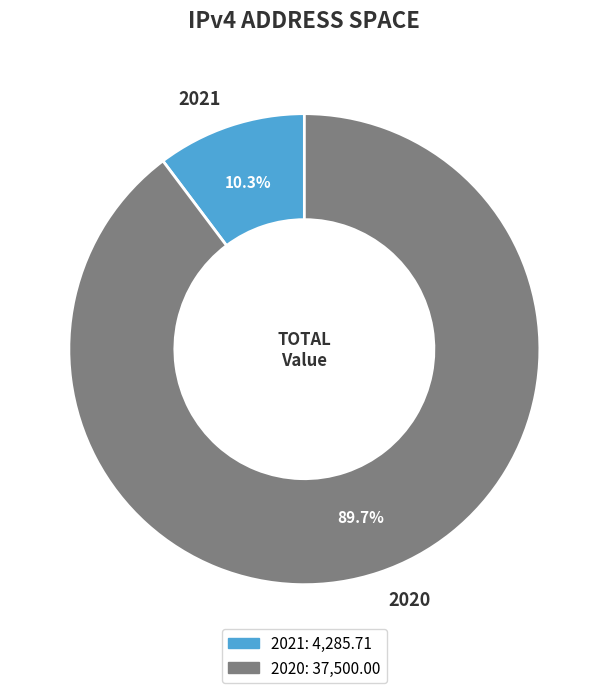

What is the smallest slice in the pie chart?

2021